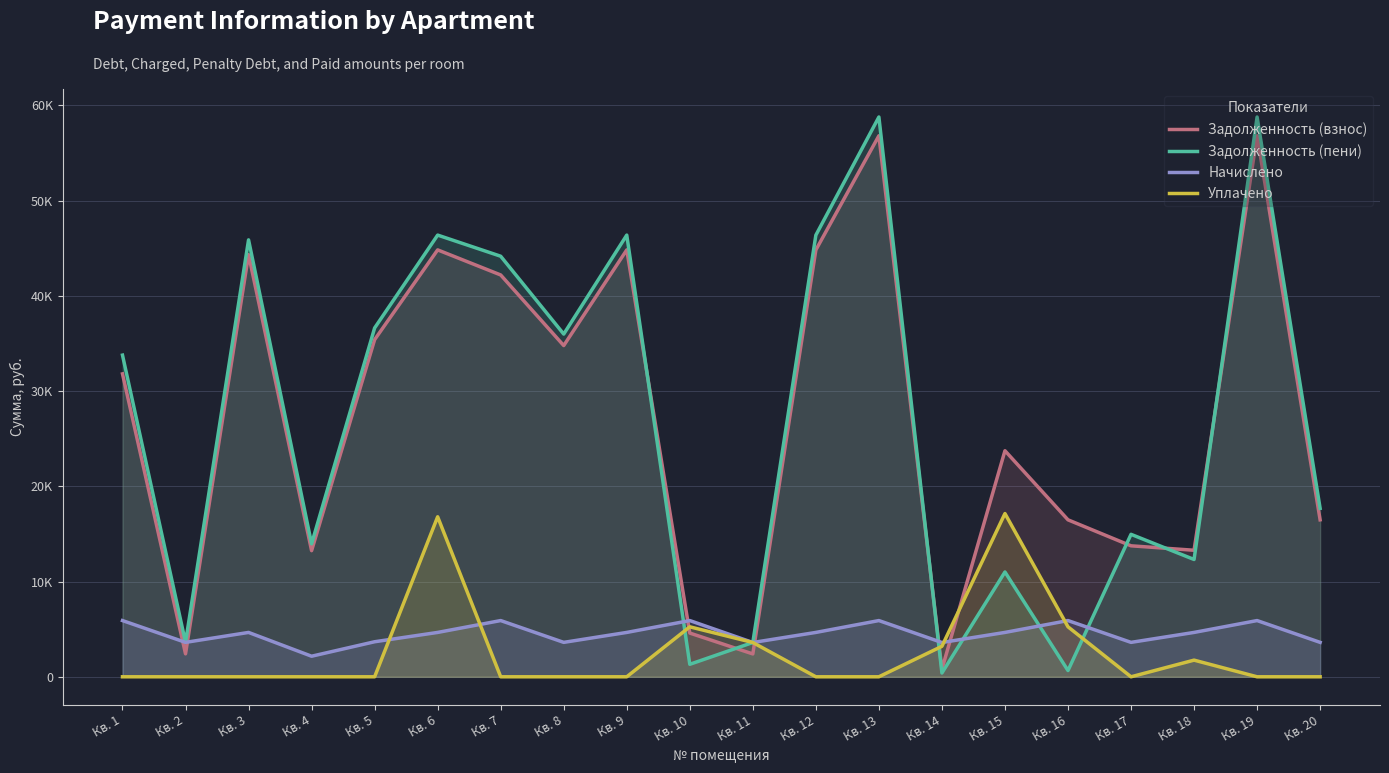

At which category is the sum across all series the highest?

Кв. 13